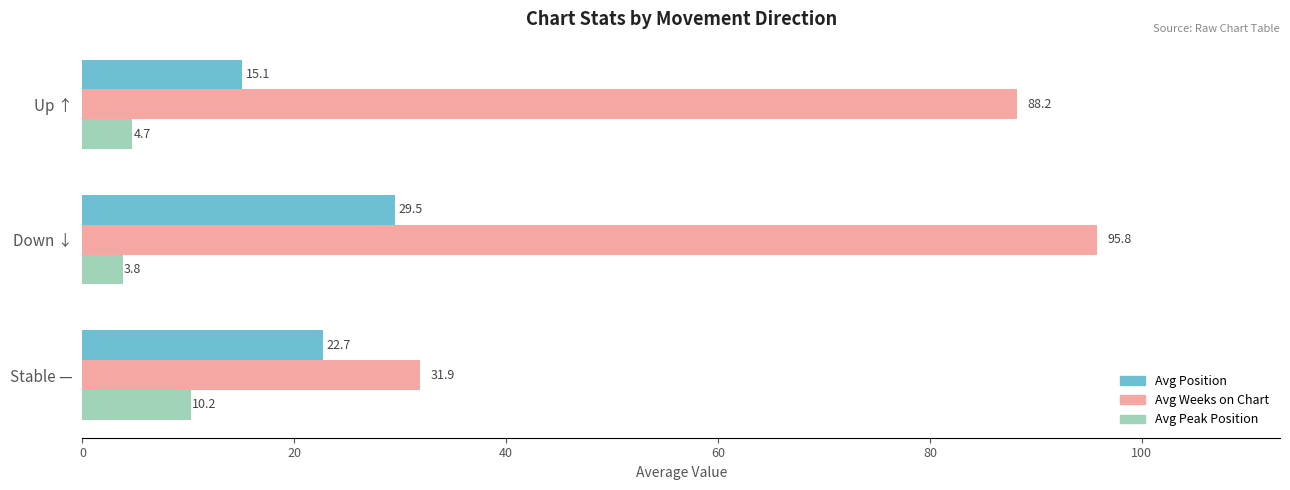

What is the total value across all series at Stable —?

64.8